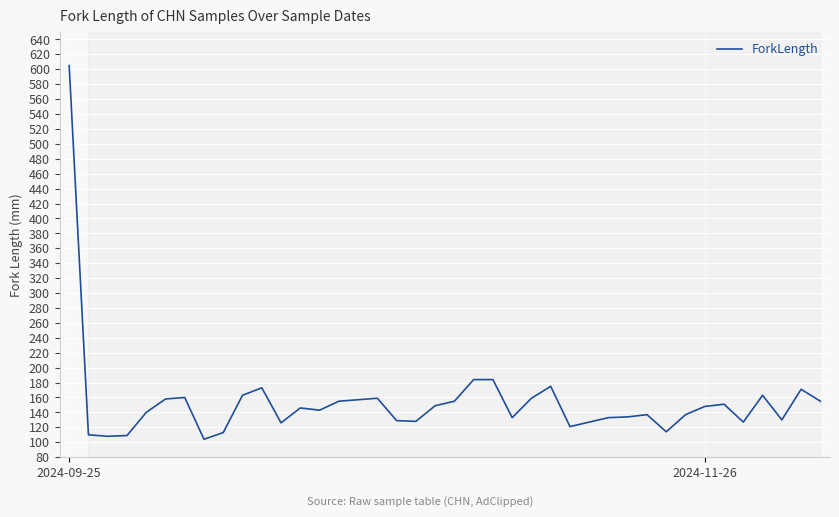

What is the sum of all values?

6173